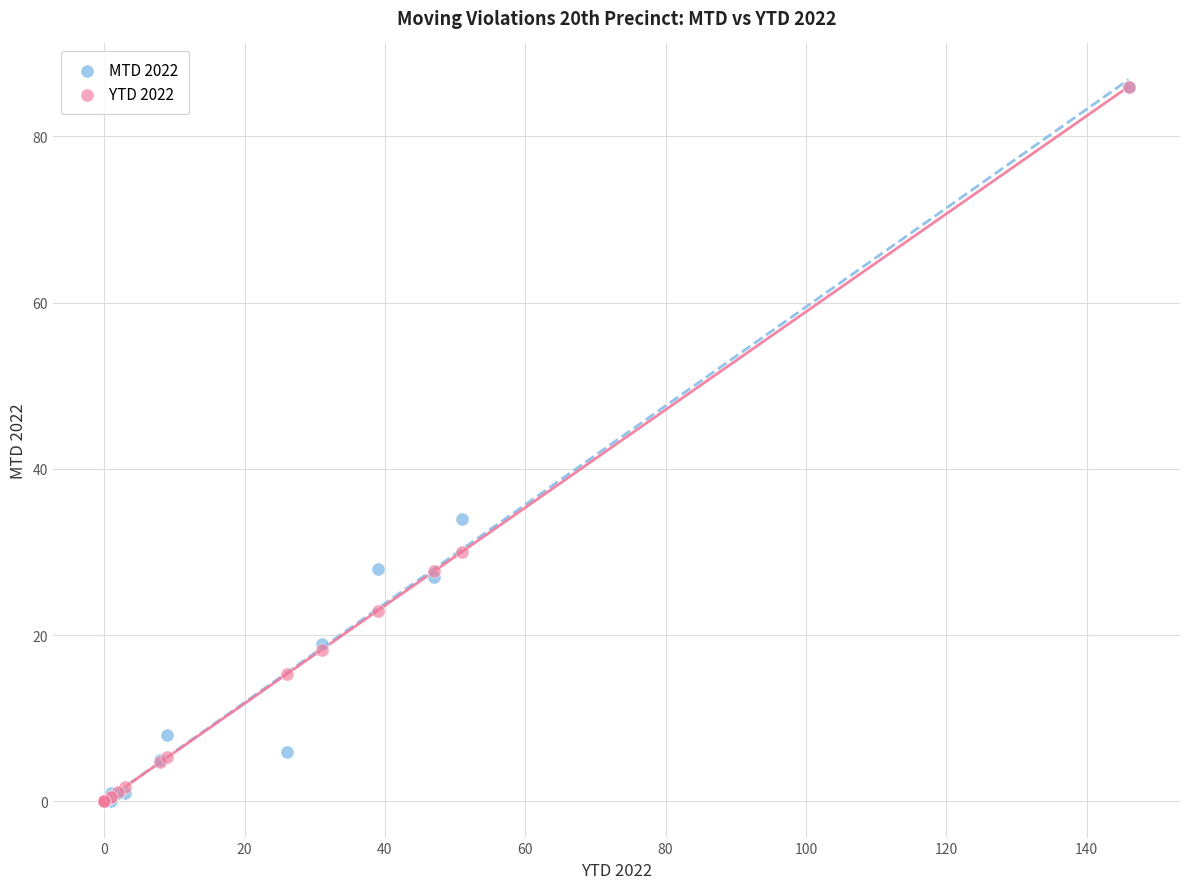

Across all series, what Y value is closest to 43?

34.0